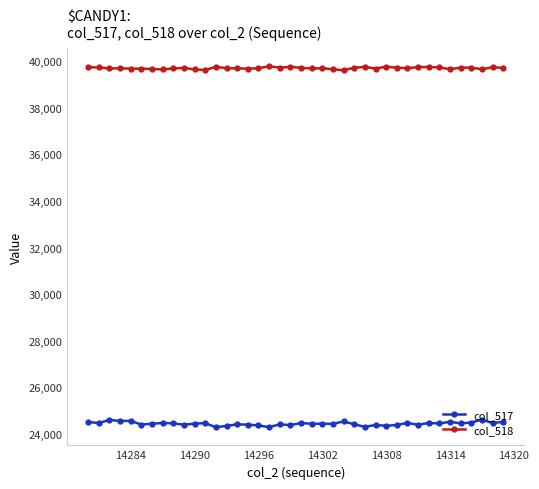

What is the value of the col_518 point at the 25th from the left?

39618